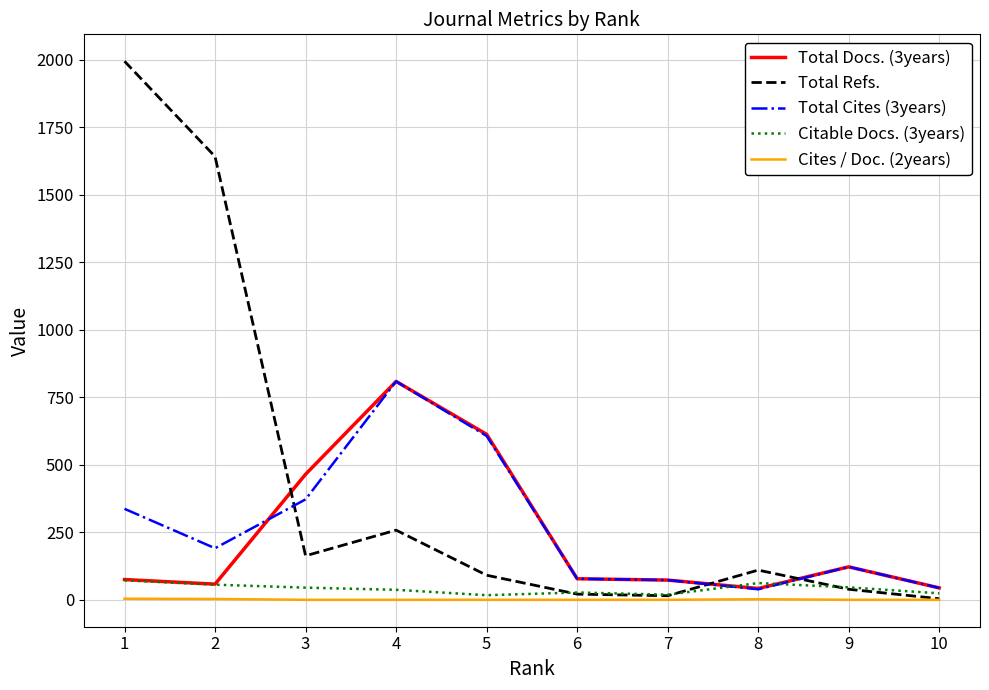

Between 1 and 10, which series saw the biggest shift?

Total Refs.